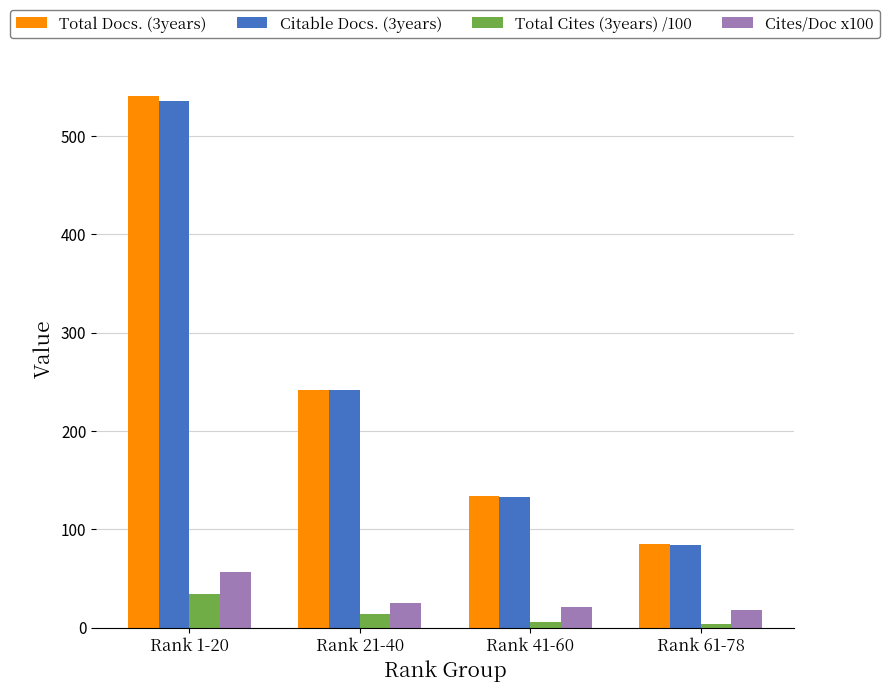

At how many categories does at least one series exceed 103?

3